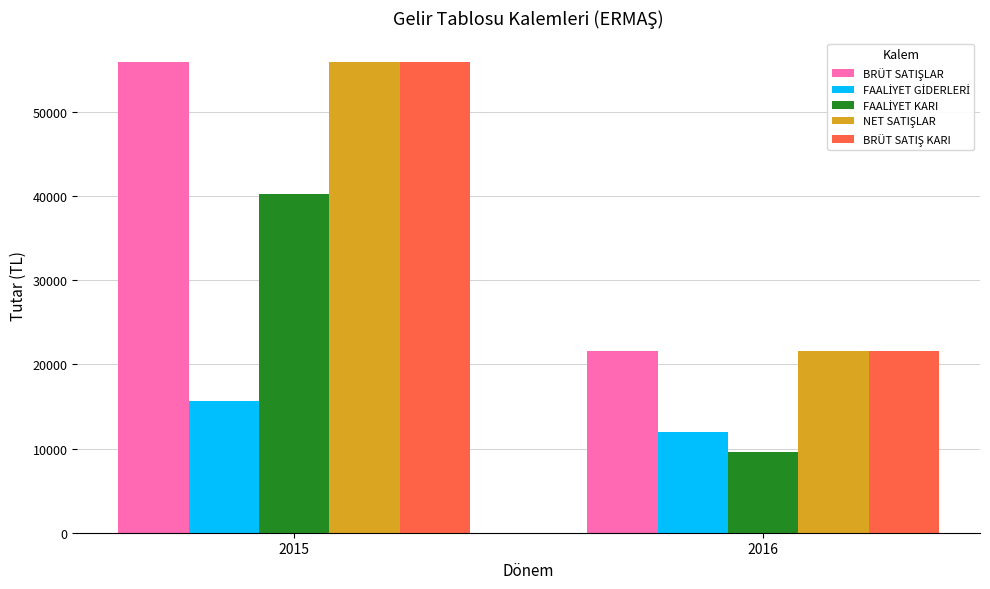

What is the difference between the highest and lowest values at 2015?

40283.9